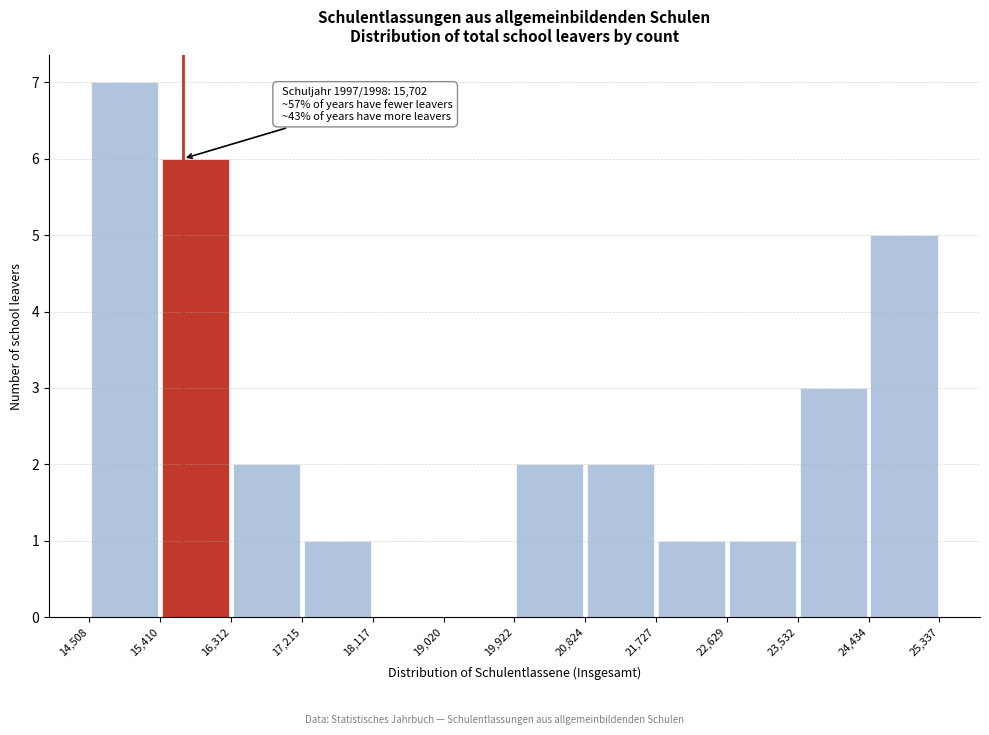

Over which range of the x-axis is the bar tallest?

14,508 to 15,410